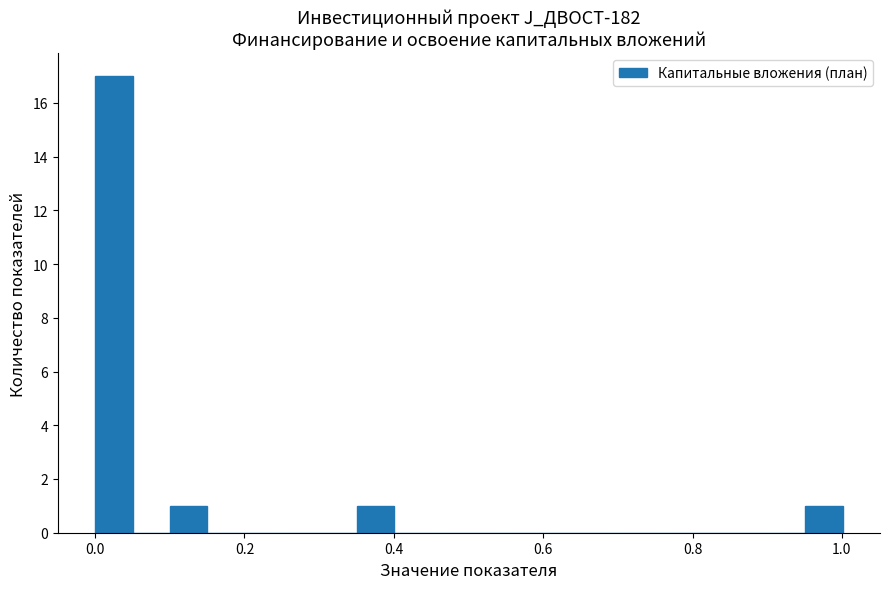

Around what value on the x-axis is the tallest bar? Give the approximate position of its centre, as read against the axis.

0.02